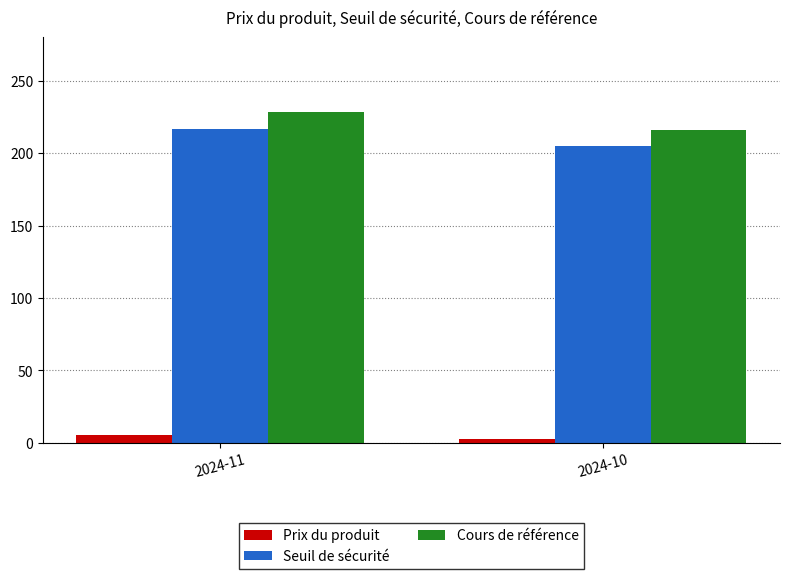

At how many categories does at least one series exceed 153?

2